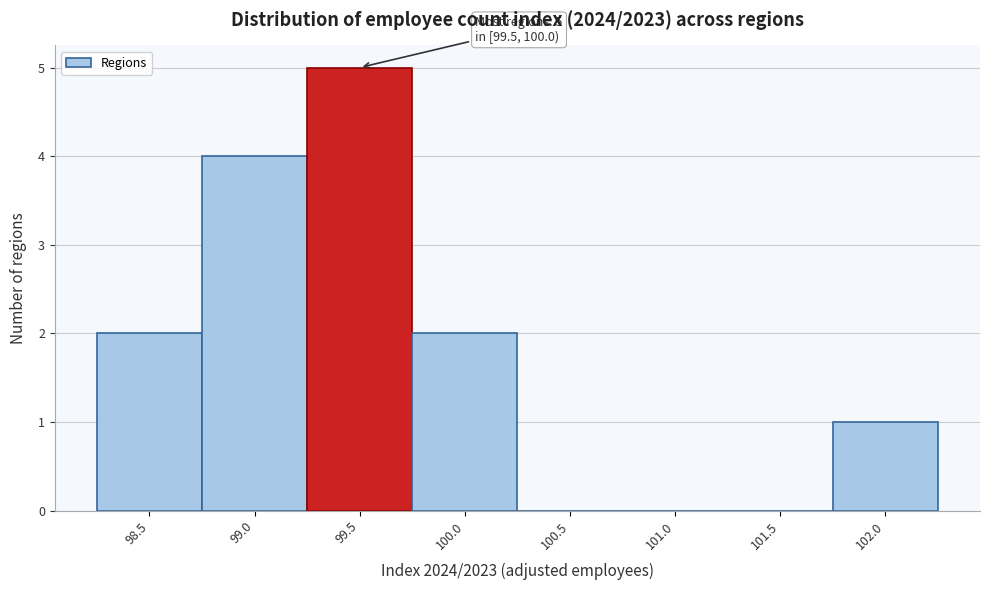

Reading right to left, what are all the values shown in this chart?

102.0=1	101.5=0	101.0=0	100.5=0	100.0=2	99.5=5	99.0=4	98.5=2